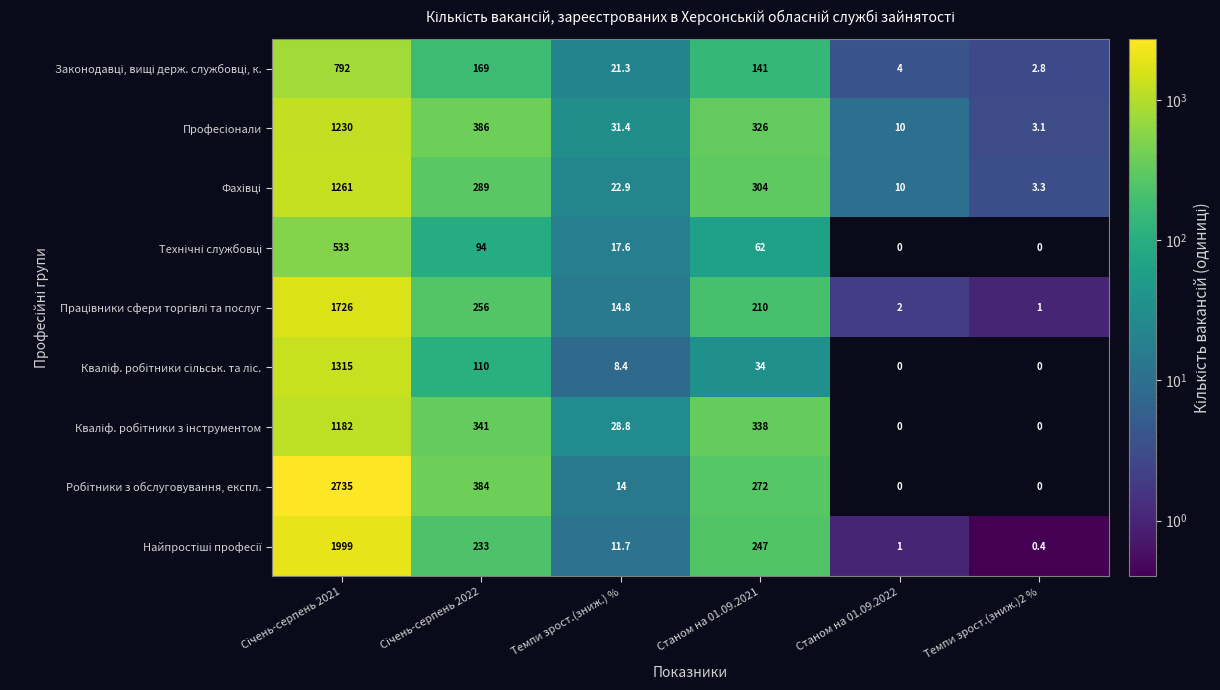

What is the difference between the highest and lowest values at Станом на 01.09.2022?

10.0